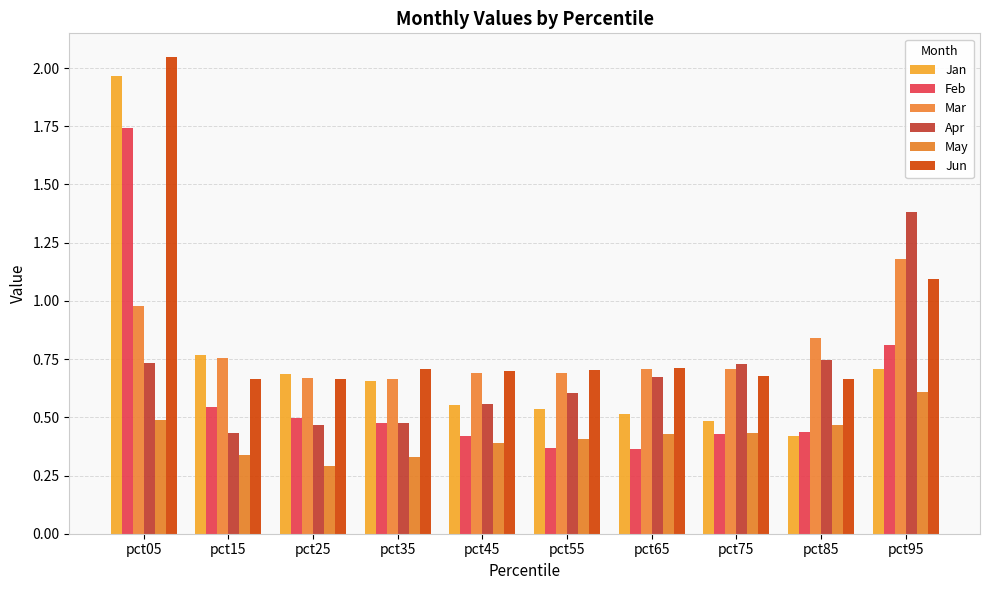

What is the average value of the Feb series?

0.6